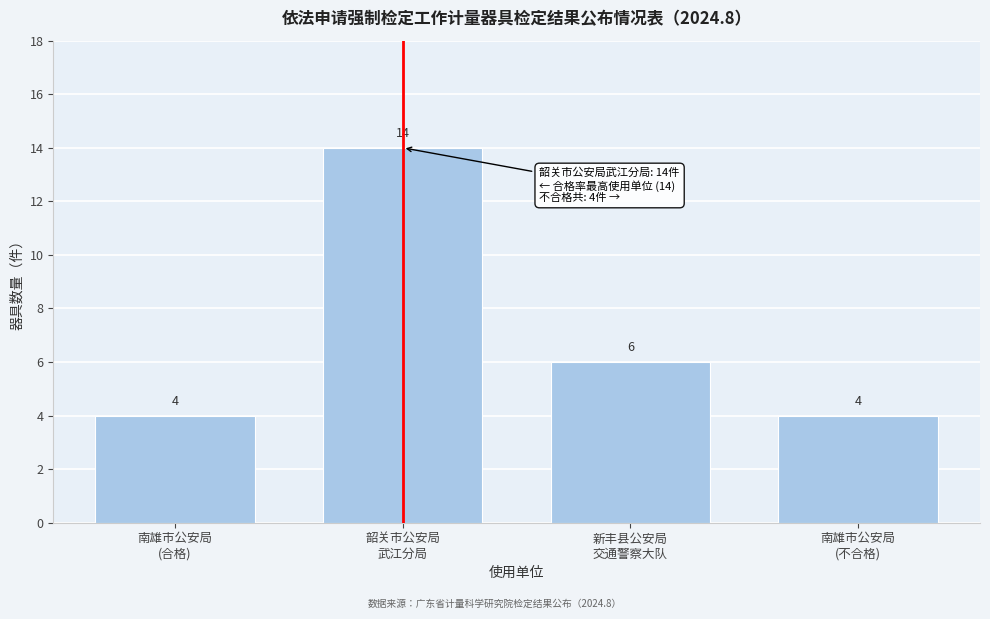

Reading left to right, extract all data points from this chart.

4	14	6	4